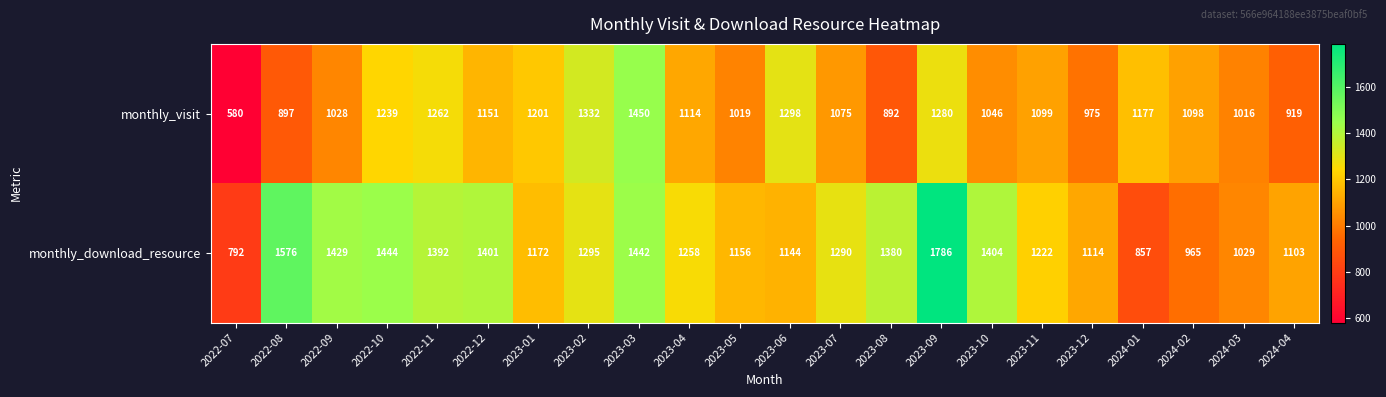

Read the monthly_download_resource value at 2023-11.

1222